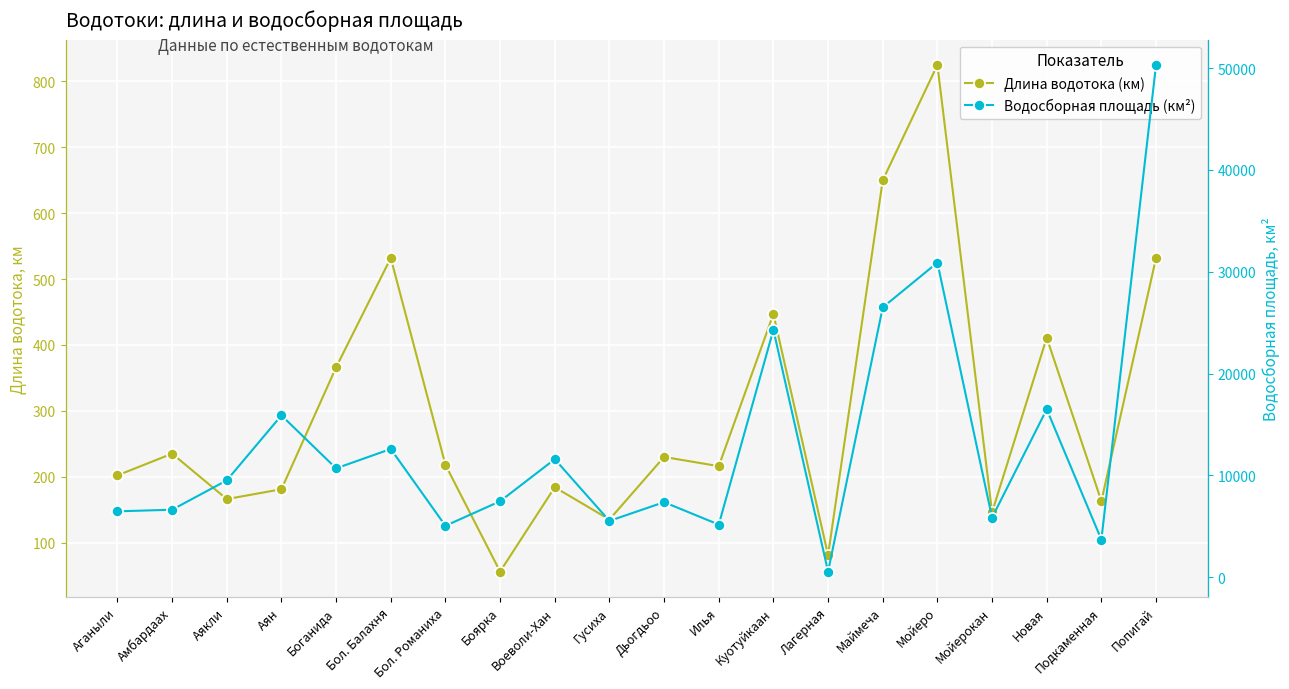

True or false: Водосборная площадь (км²) and Длина водотока (км) cross at least once.

False